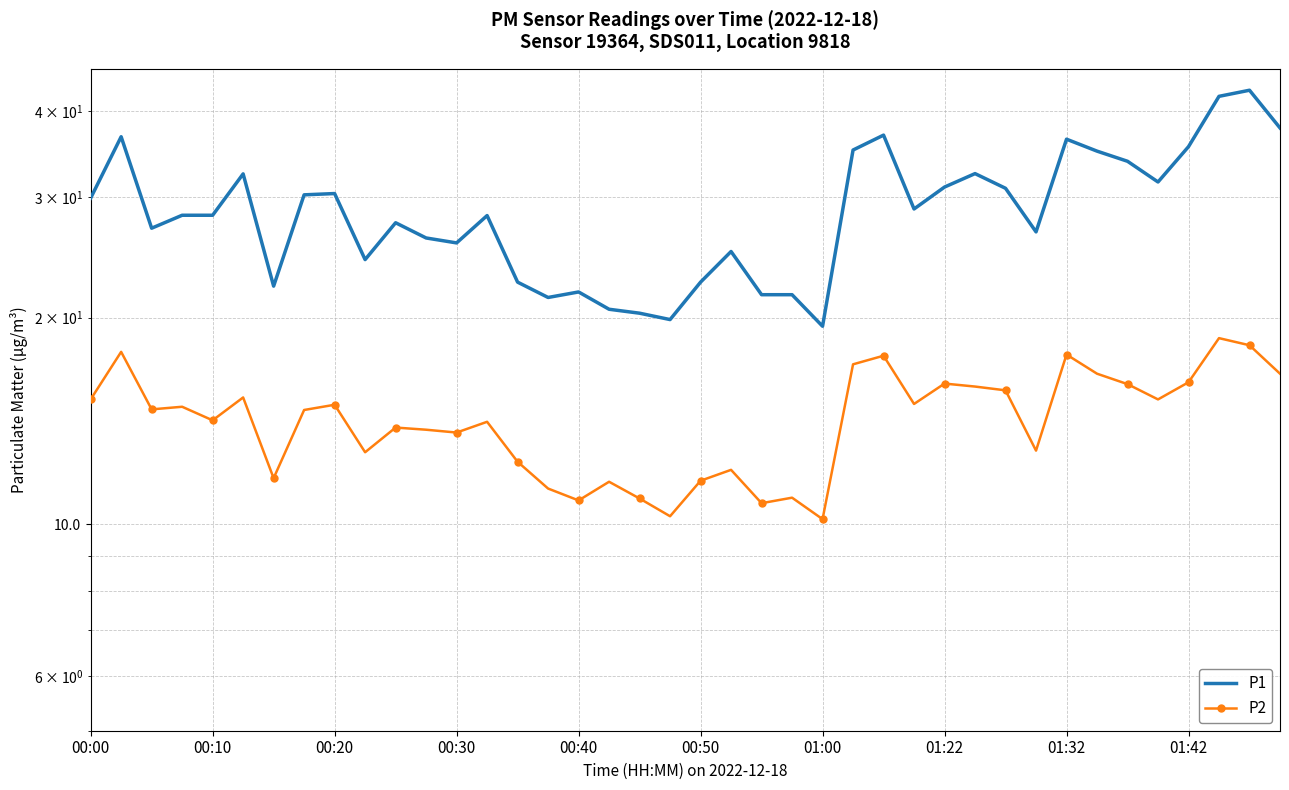

Is the value of P2 at 37 greater than the value of P1 at 25?

No